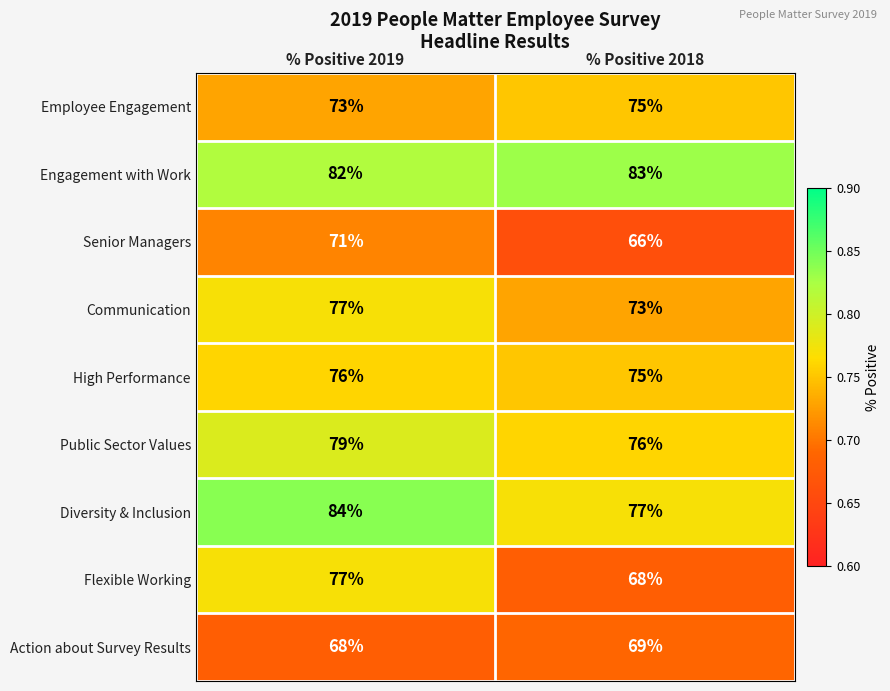

Rank the categories by Action about Survey Results value from lowest to highest.

% Positive 2019, % Positive 2018